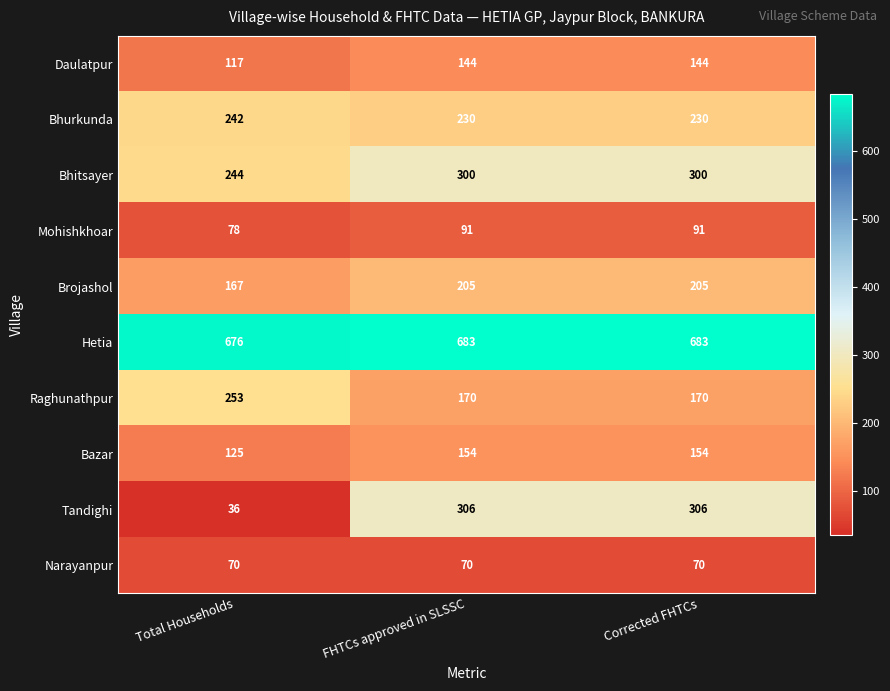

Rank the series by their maximum value, from highest to lowest.

Hetia, Tandighi, Bhitsayer, Raghunathpur, Bhurkunda, Brojashol, Bazar, Daulatpur, Mohishkhoar, Narayanpur